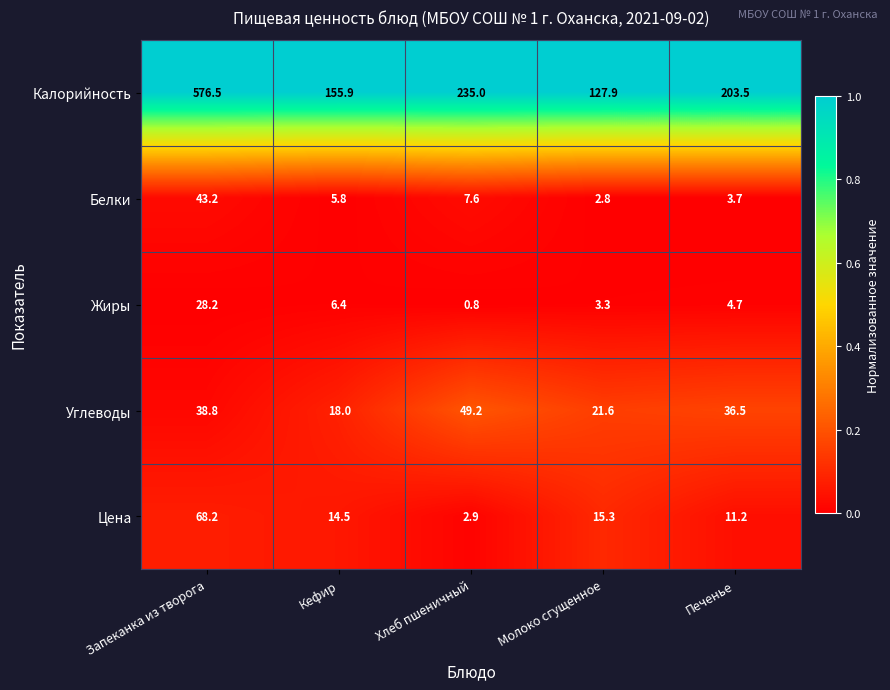

True or false: Углеводы has a value of 38.8 at Запеканка из творога.

True